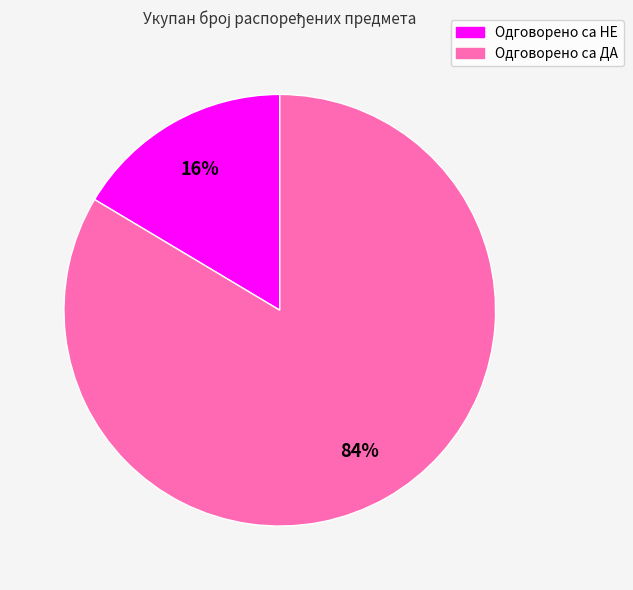

To the nearest percent, what is the average slice percentage?

50%